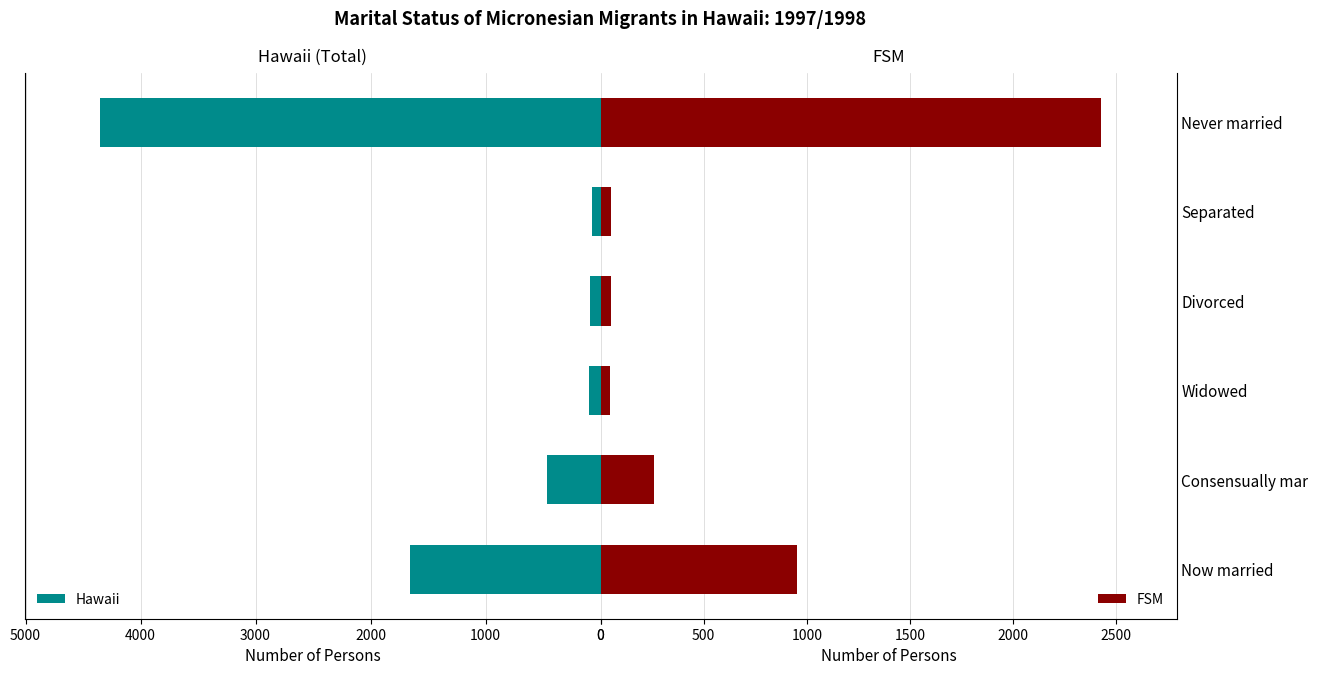

Reading left to right, what are all the values shown in this chart?

Hawaii: 1658	464	100	91	76	4355
FSM: 954	257	47	51	49	2428